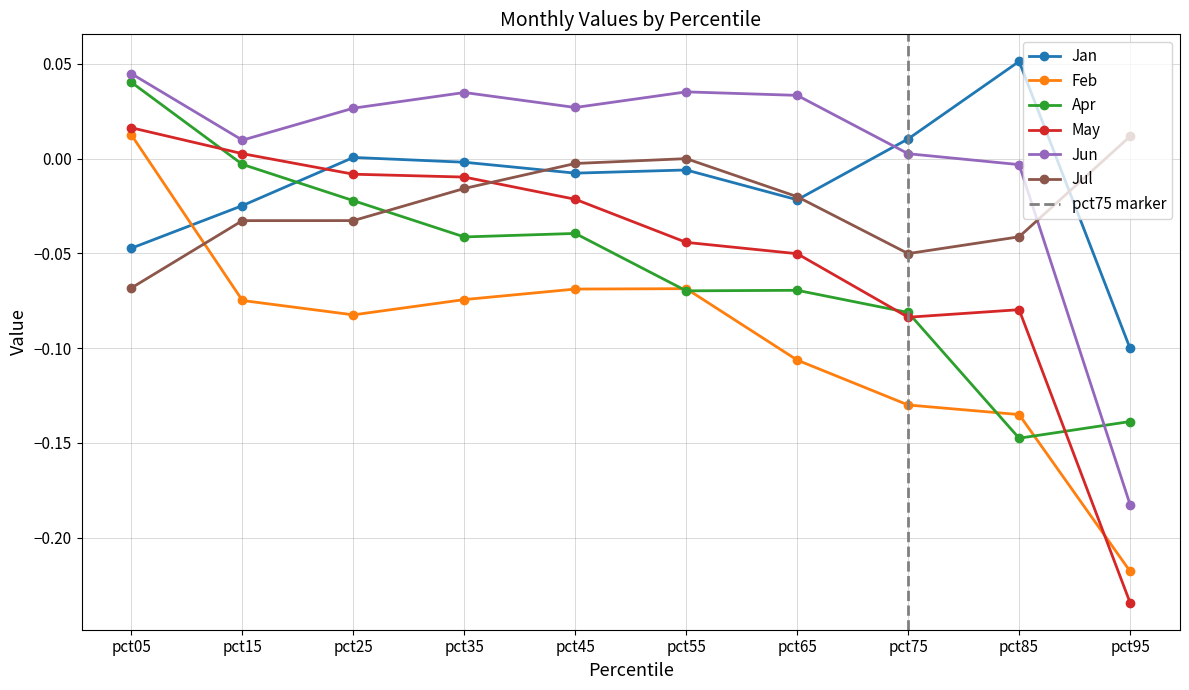

Which has a higher value, pct85 or pct35?

pct85